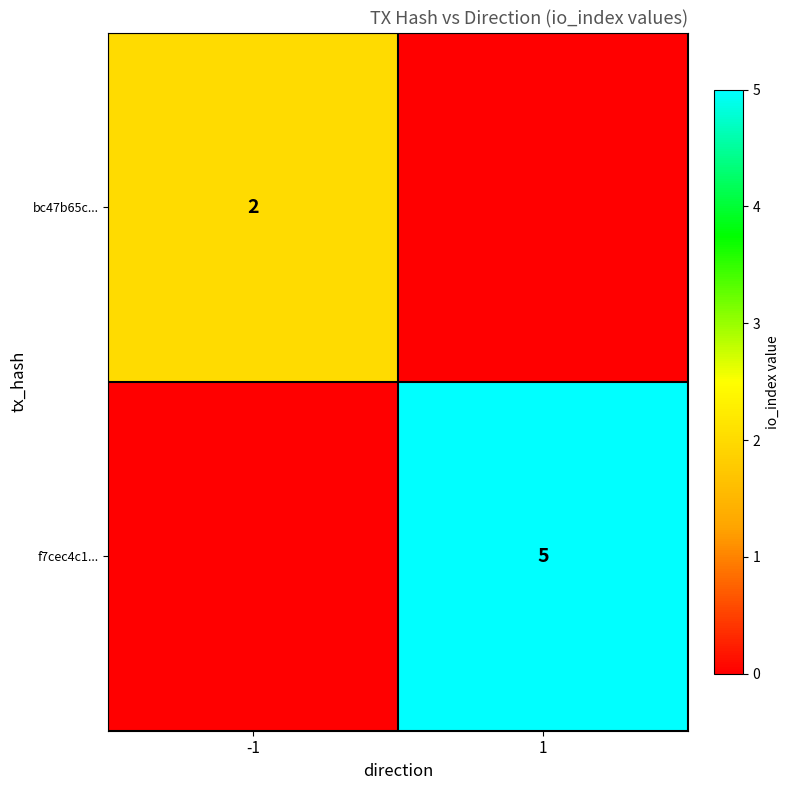

The value of bc47b65c... at -1 is 0. True or false?

False